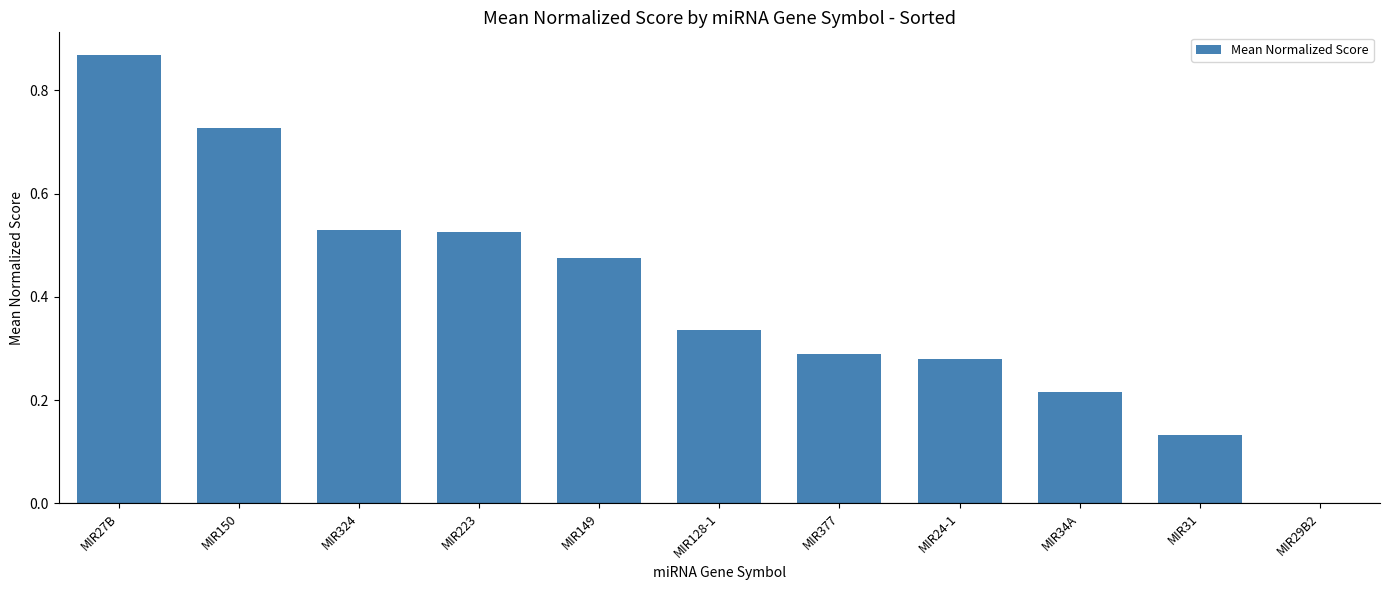

What is the change in value from MIR150 to MIR24-1?

-0.4